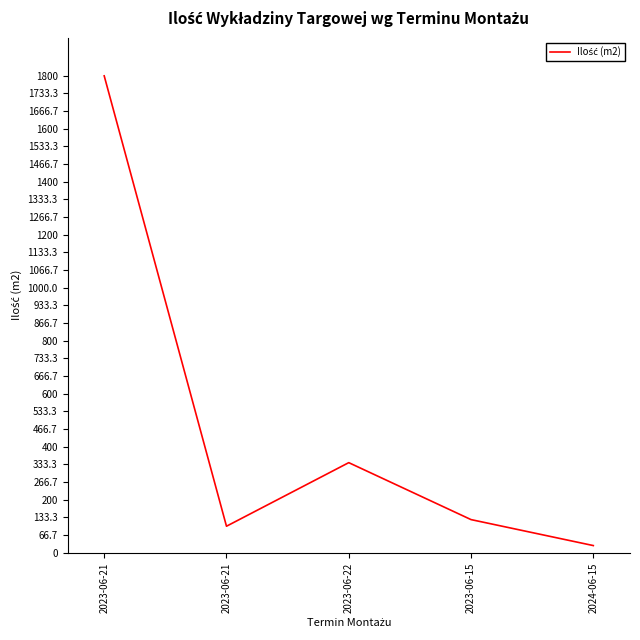

Where is the first local maximum?

2023-06-22